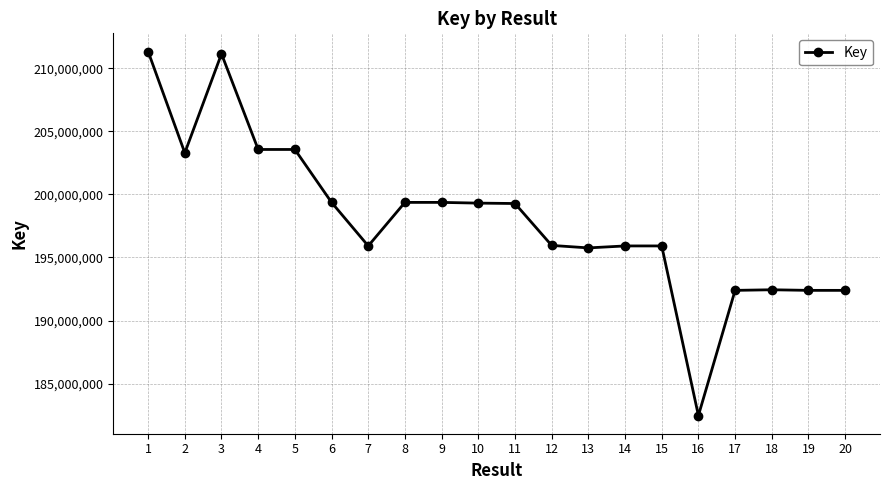

What value does the data have at 18, to the nearest 100?

192437900